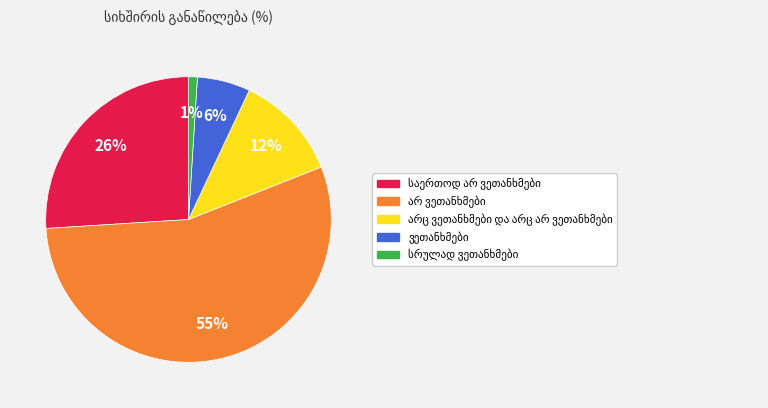

To the nearest percent, what is the difference between the largest and smallest slice percentages?

54%